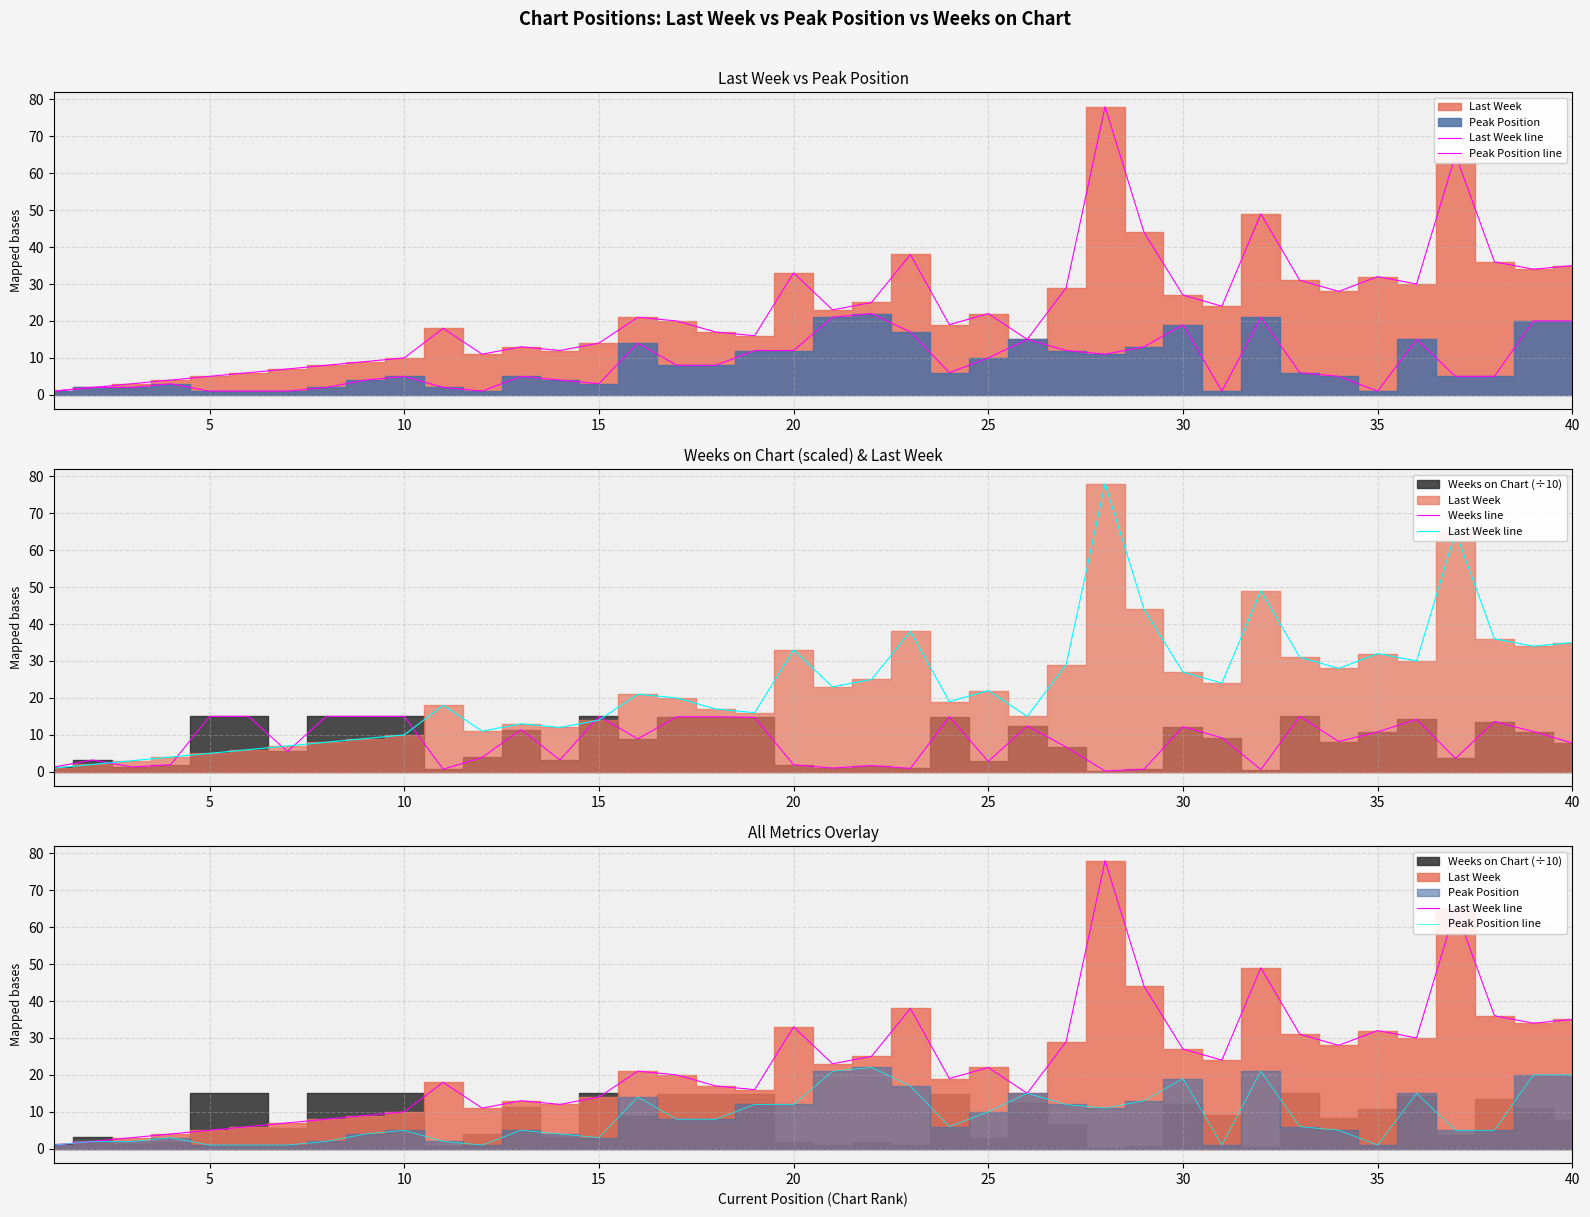

True or false: Last Week line and Weeks line intersect in this chart.

True